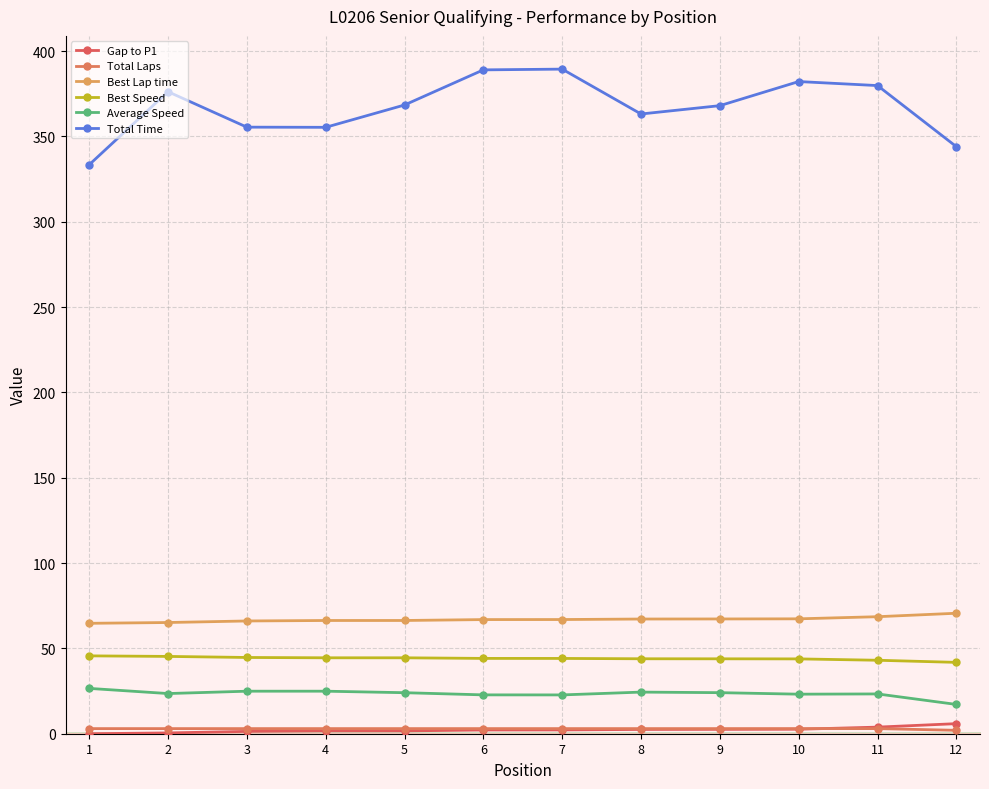

How many lines are shown in the chart?

6